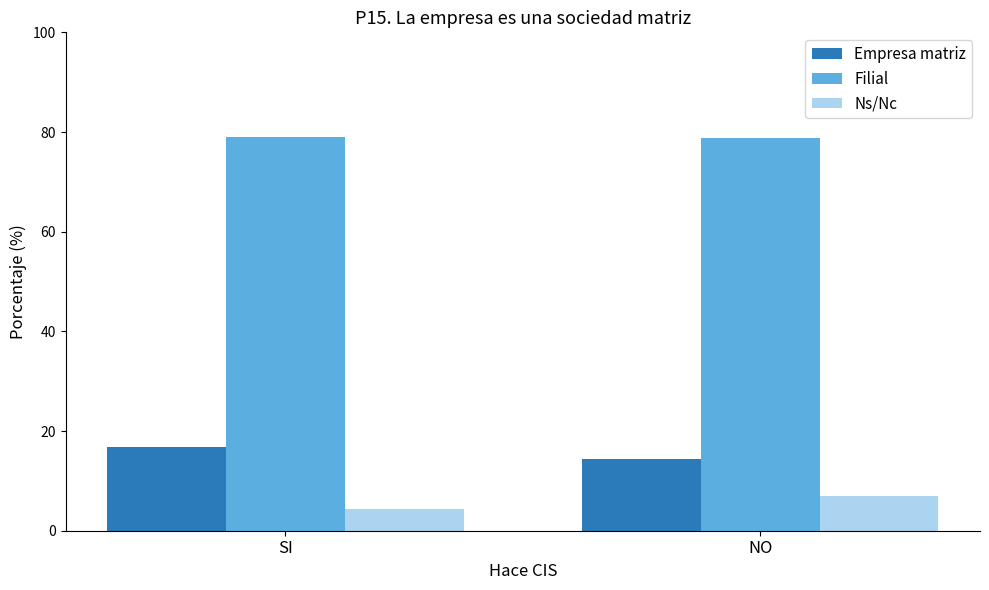

Which series has the largest total across all categories?

Filial